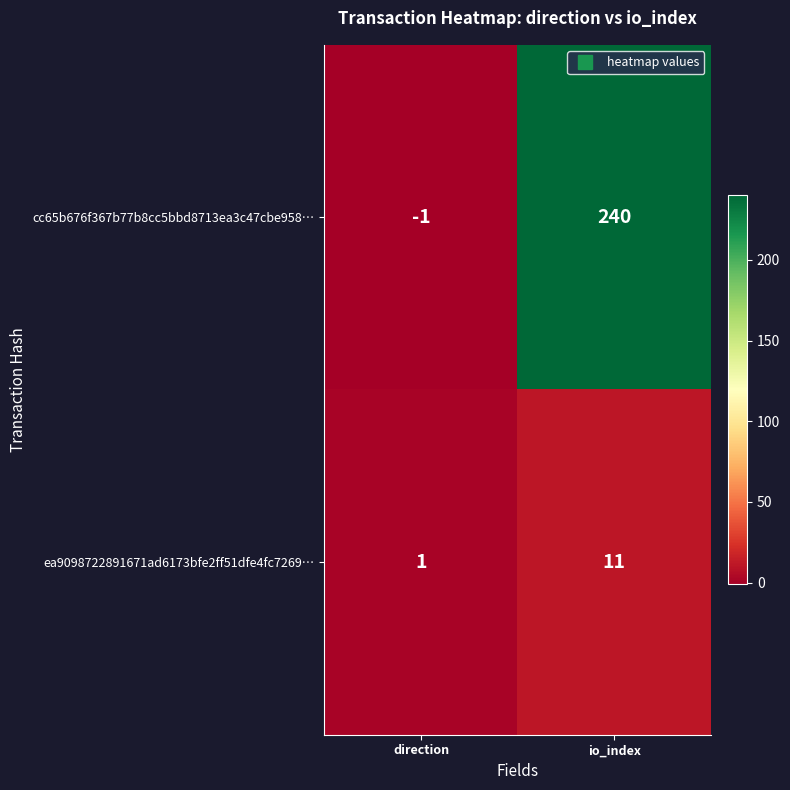

What is the sum of all cc65b676f367b77b8cc5bbd8713ea3c47cbe958… values?

239